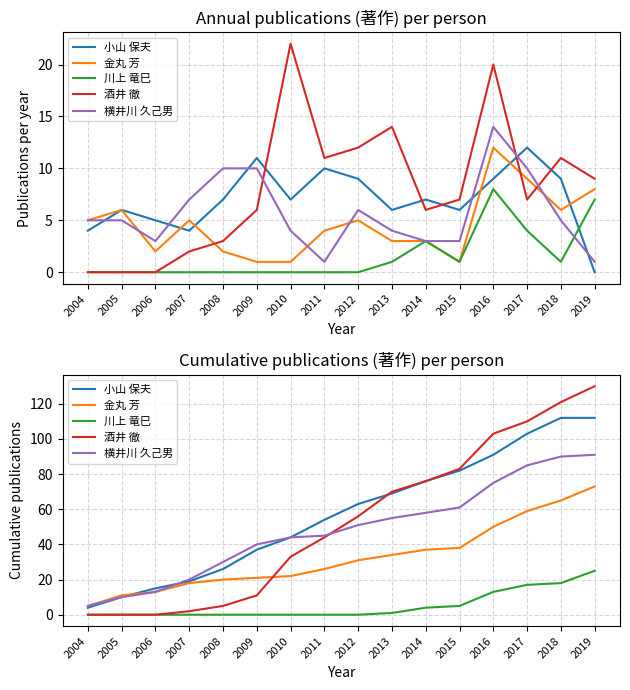

What is the difference between the maximum and minimum values in the 横井川 久己男 series?

86